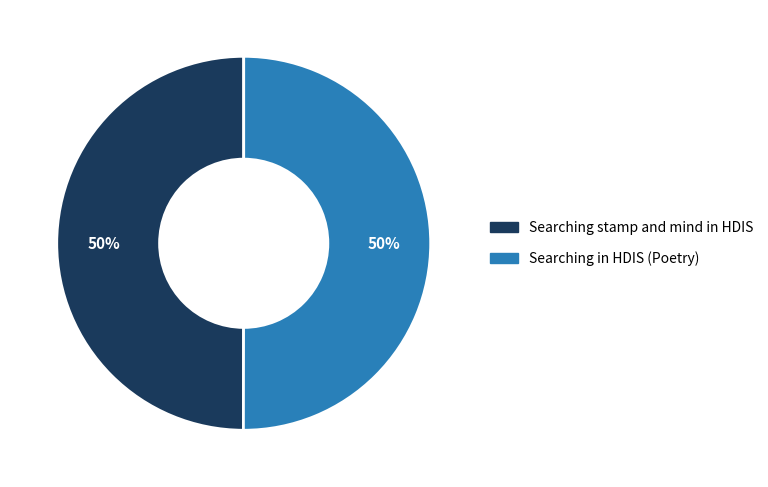

Count the number of slices in the pie.

2